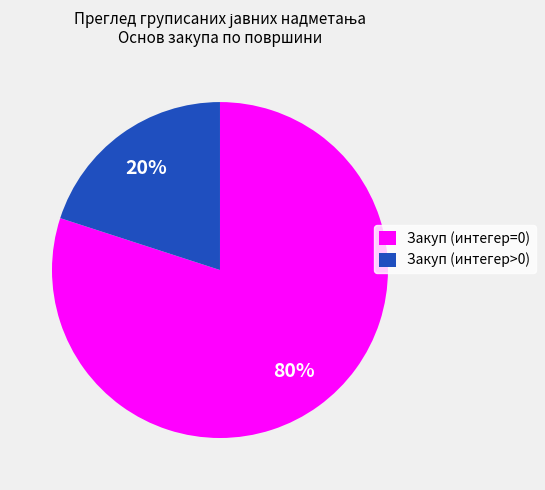

What is the smallest slice in the pie chart?

Закуп (интегер>0)